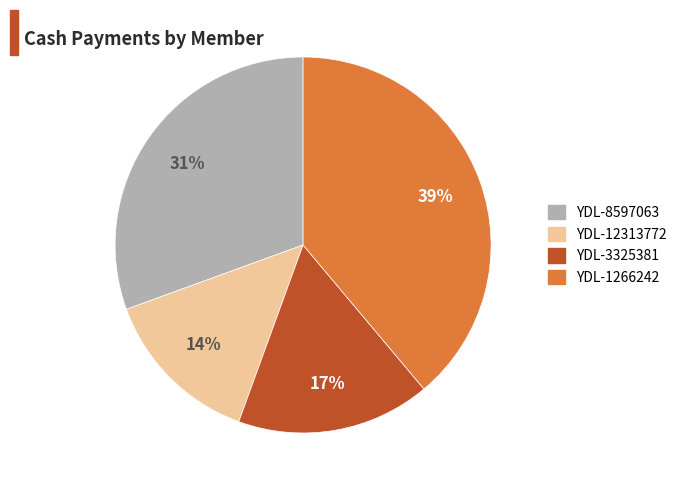

Rank the categories by value from highest to lowest.

YDL-1266242, YDL-8597063, YDL-3325381, YDL-12313772